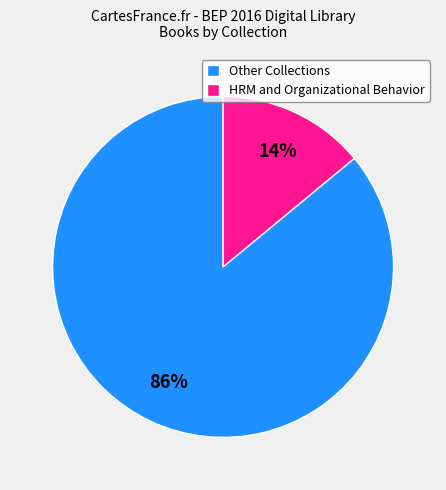

To the nearest percent, what is the average slice percentage?

50%